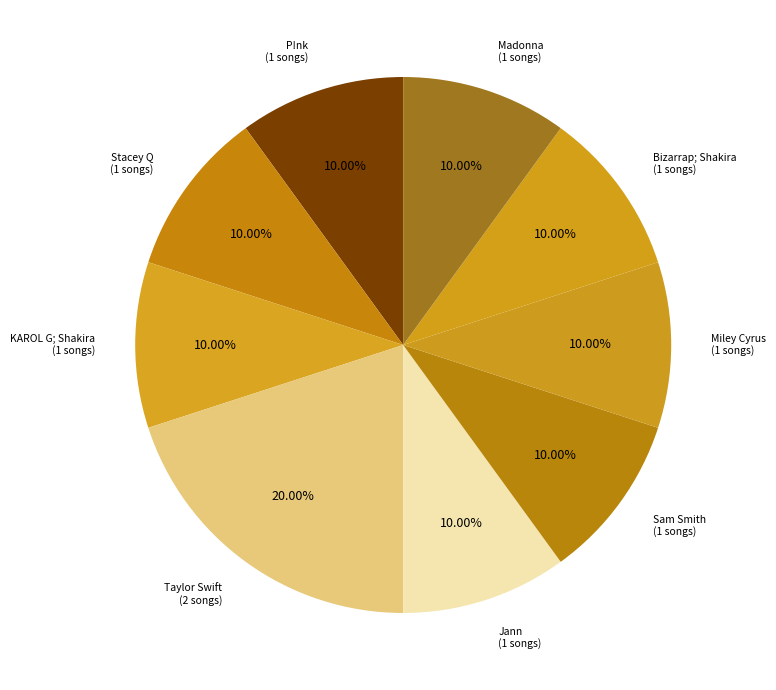

Is Taylor Swift (2 songs) the majority of the pie?

No